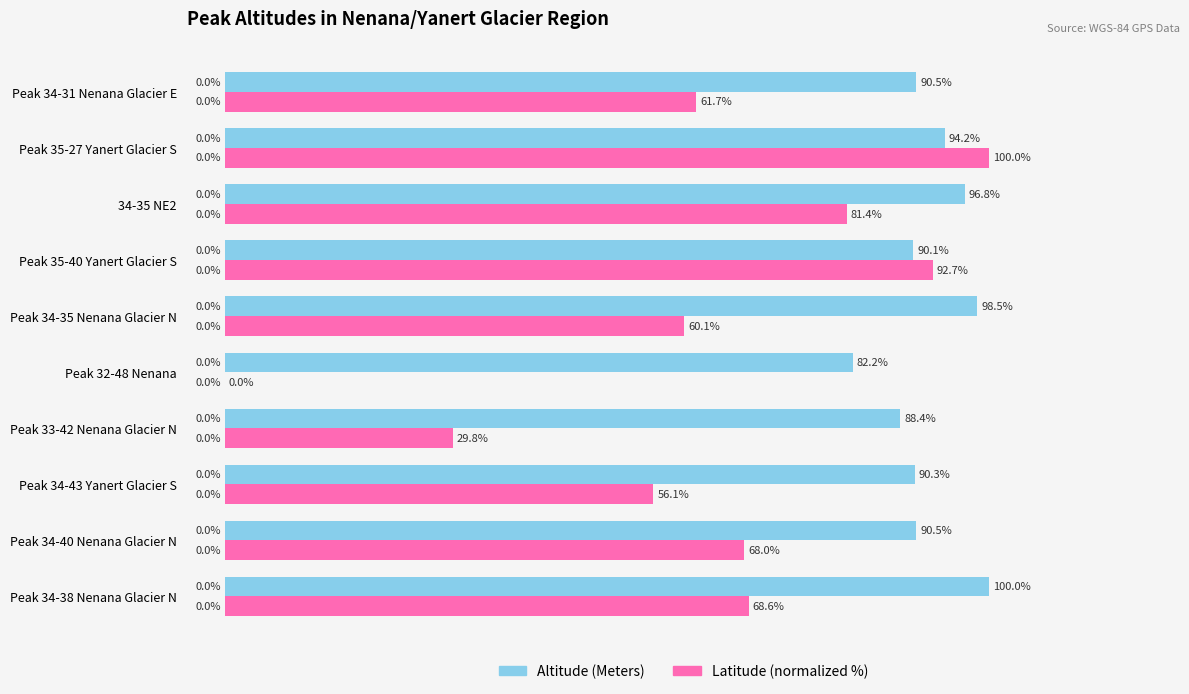

Between Peak 34-38 Nenana Glacier N and Peak 34-43 Yanert Glacier S, which series saw the biggest shift?

Latitude (normalized %)